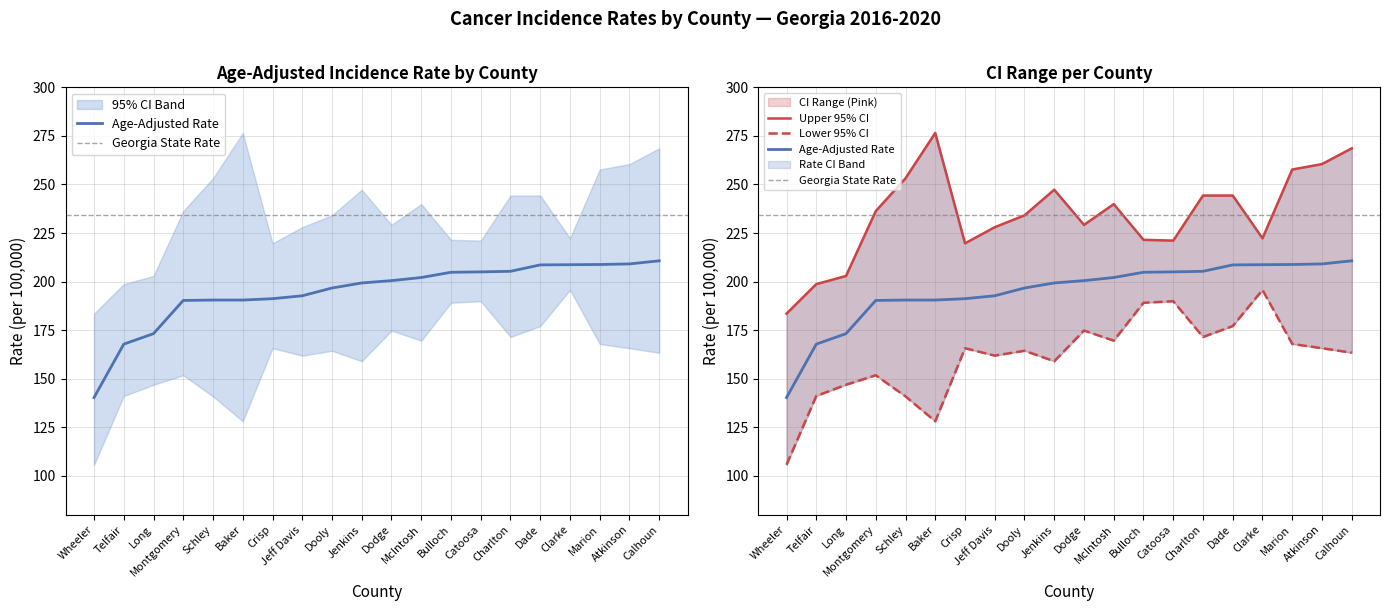

Is this an area chart (filled region under the line)?

No